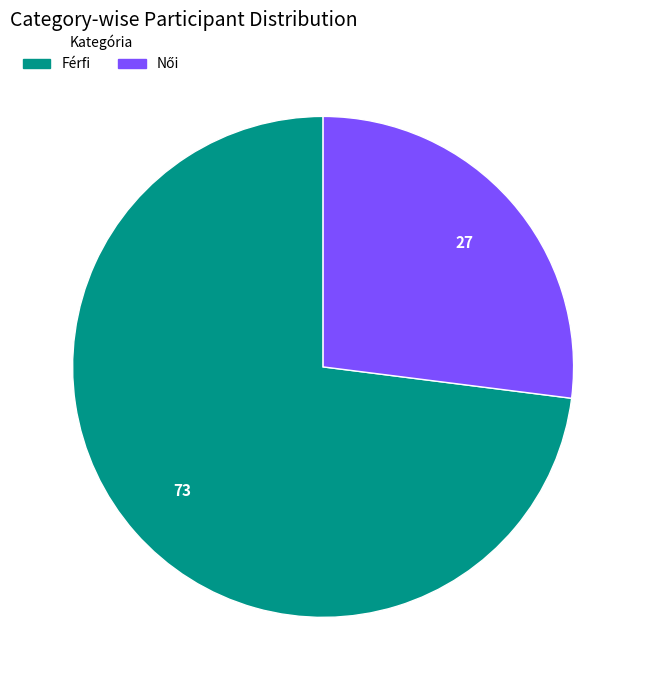

Which category has the biggest portion of the pie?

Férfi